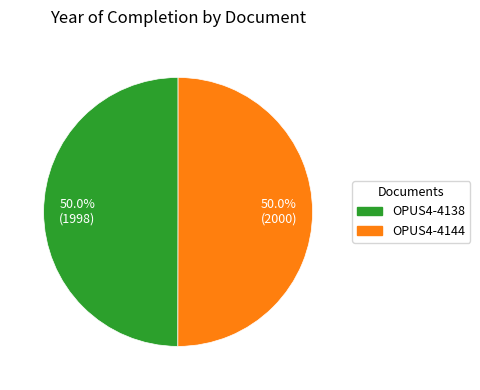

What percentage is the OPUS4-4144 slice, to the nearest percent?

50%